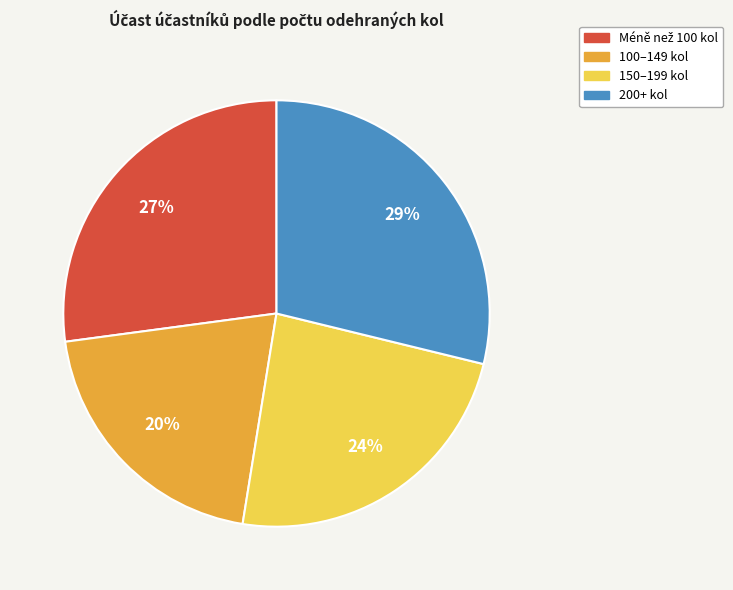

To the nearest percent, what is the average slice percentage?

25%